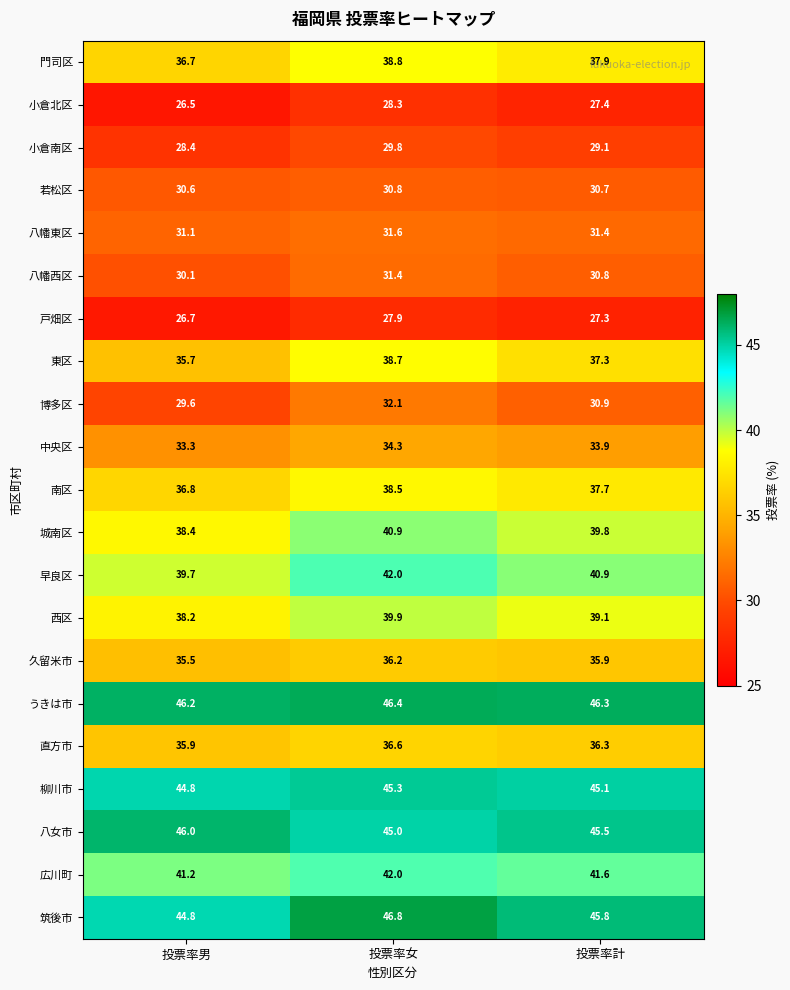

The value of 早良区 at 投票率男 is 39.7. True or false?

True